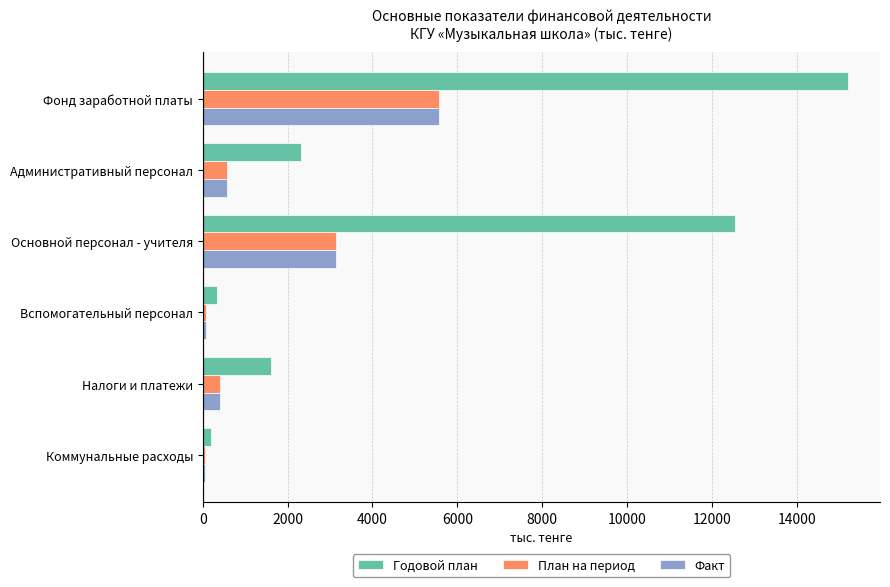

Which series changed the most between Налоги и платежи and Коммунальные расходы?

Годовой план